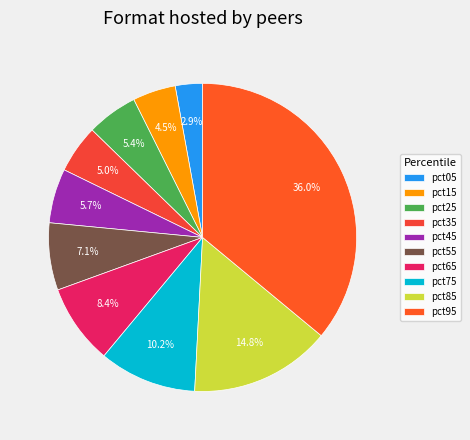

Which category has the smallest portion of the pie?

pct05